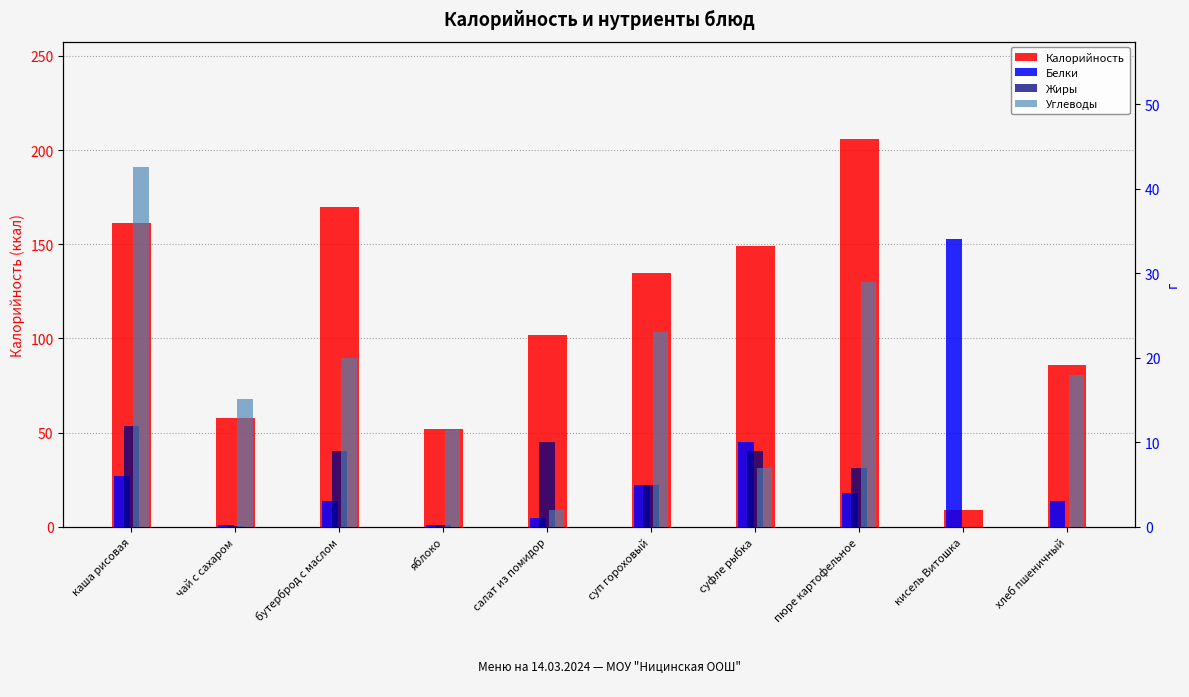

How many values in the Белки series exceed 4?

4